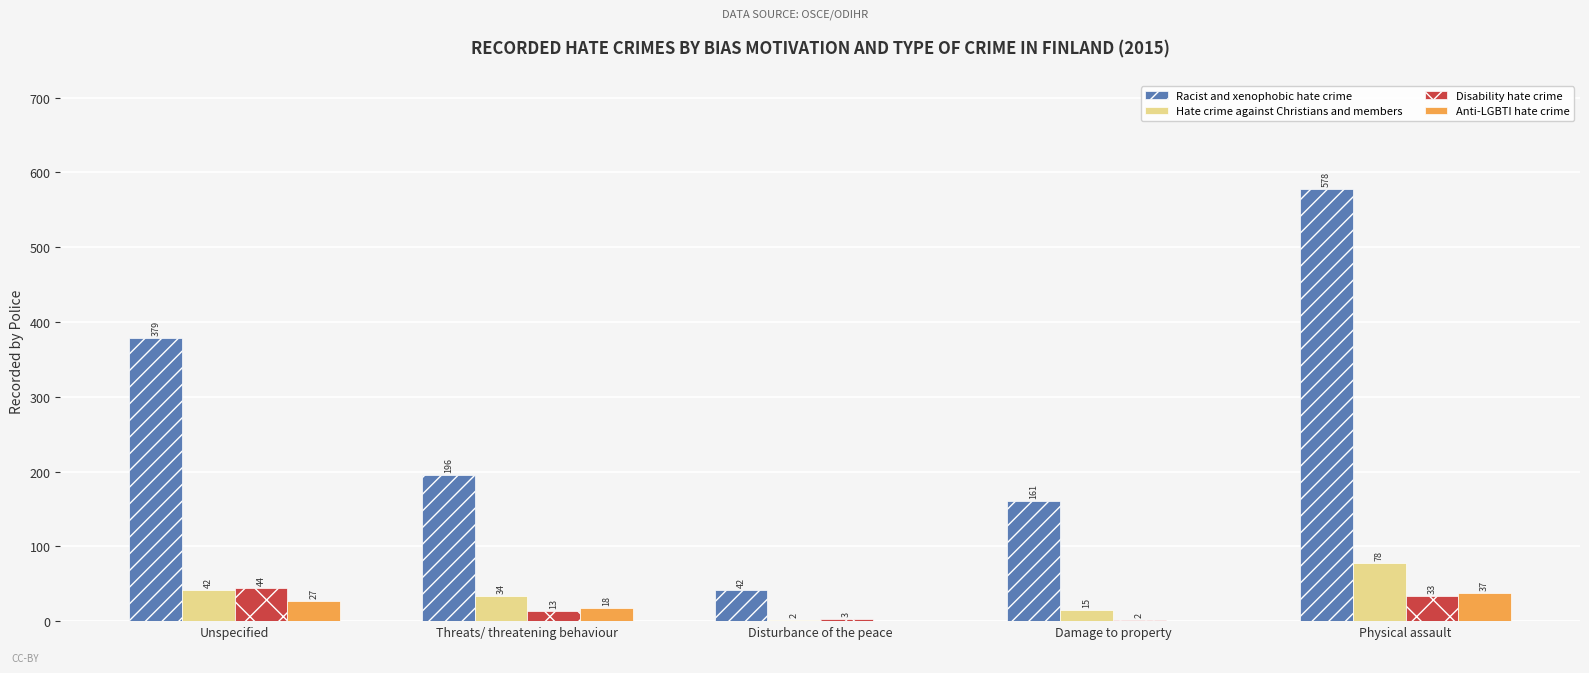

The value of Racist and xenophobic hate crime at Unspecified is 516. True or false?

False